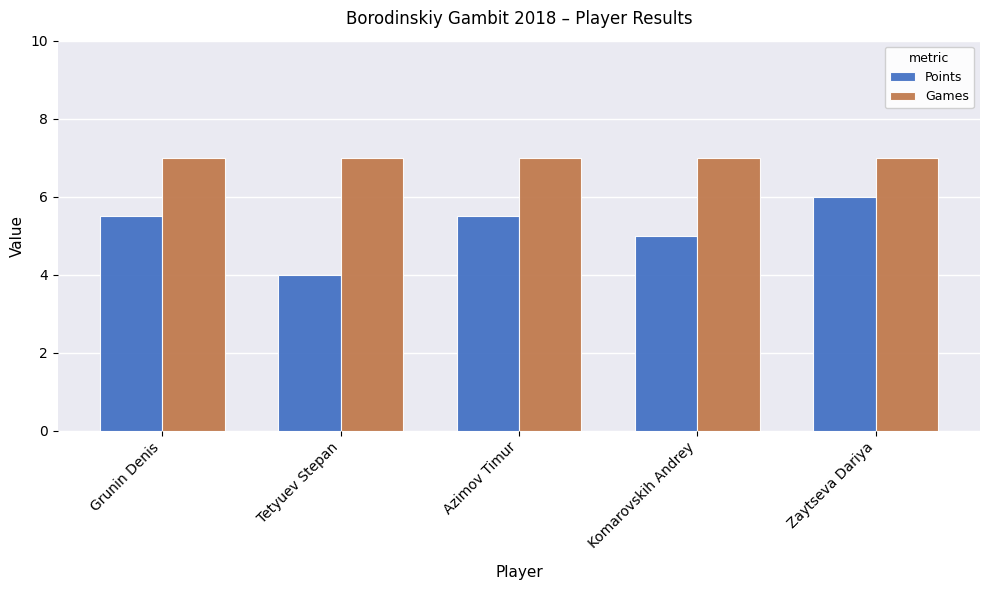

What is the sum of all Points values?

26.0